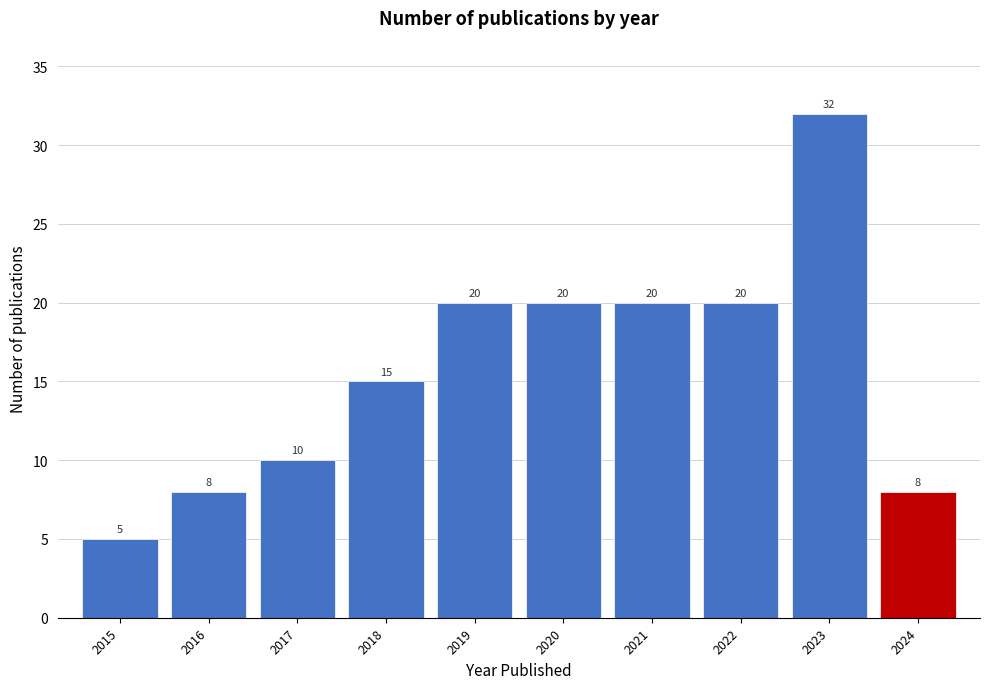

Reading right to left, what are all the values shown in this chart?

2024=8	2023=32	2022=20	2021=20	2020=20	2019=20	2018=15	2017=10	2016=8	2015=5